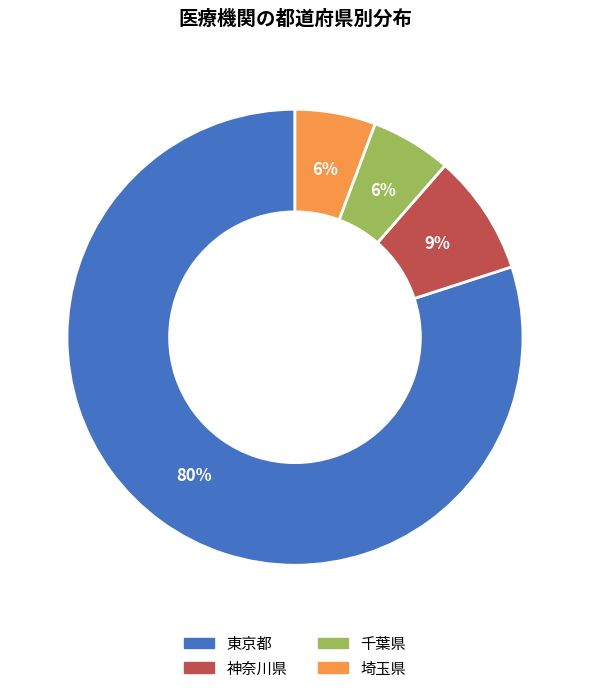

Is there any slice that represents more than half of the pie?

Yes